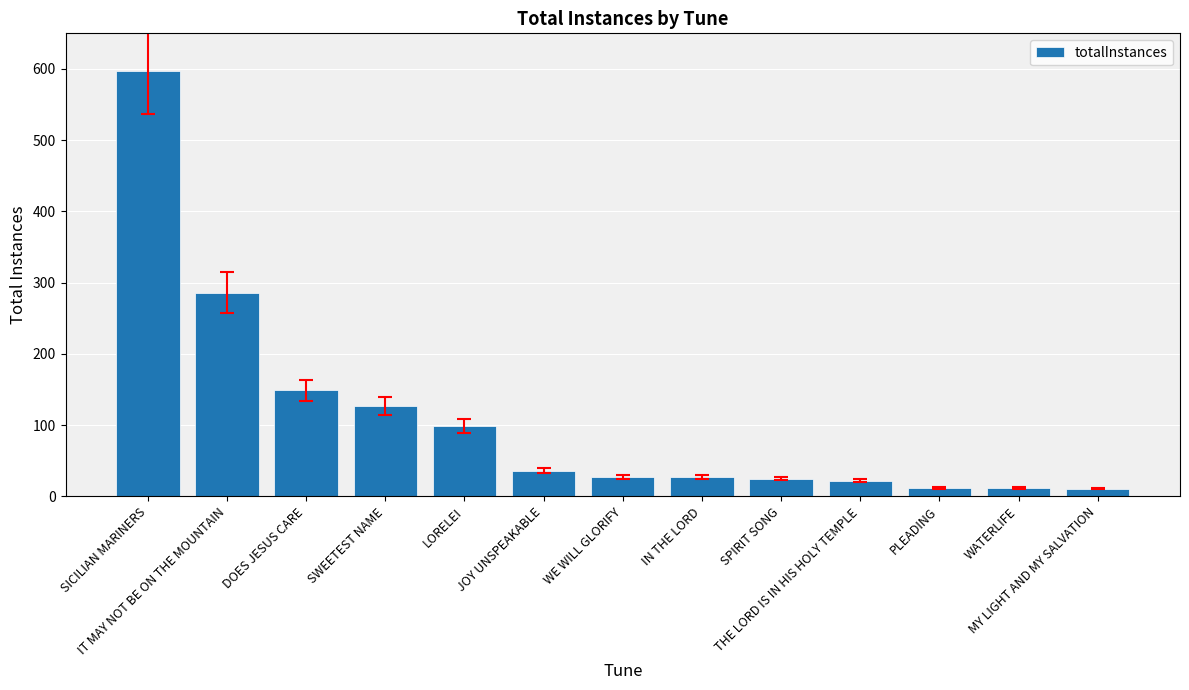

What is the value of the 3rd bar from the left?

149